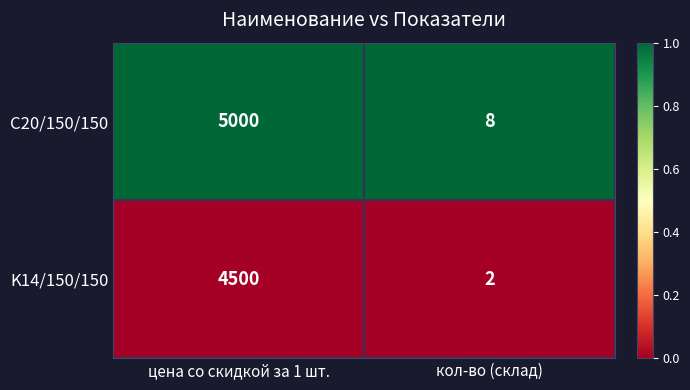

Which series has the largest total across all categories?

C20/150/150